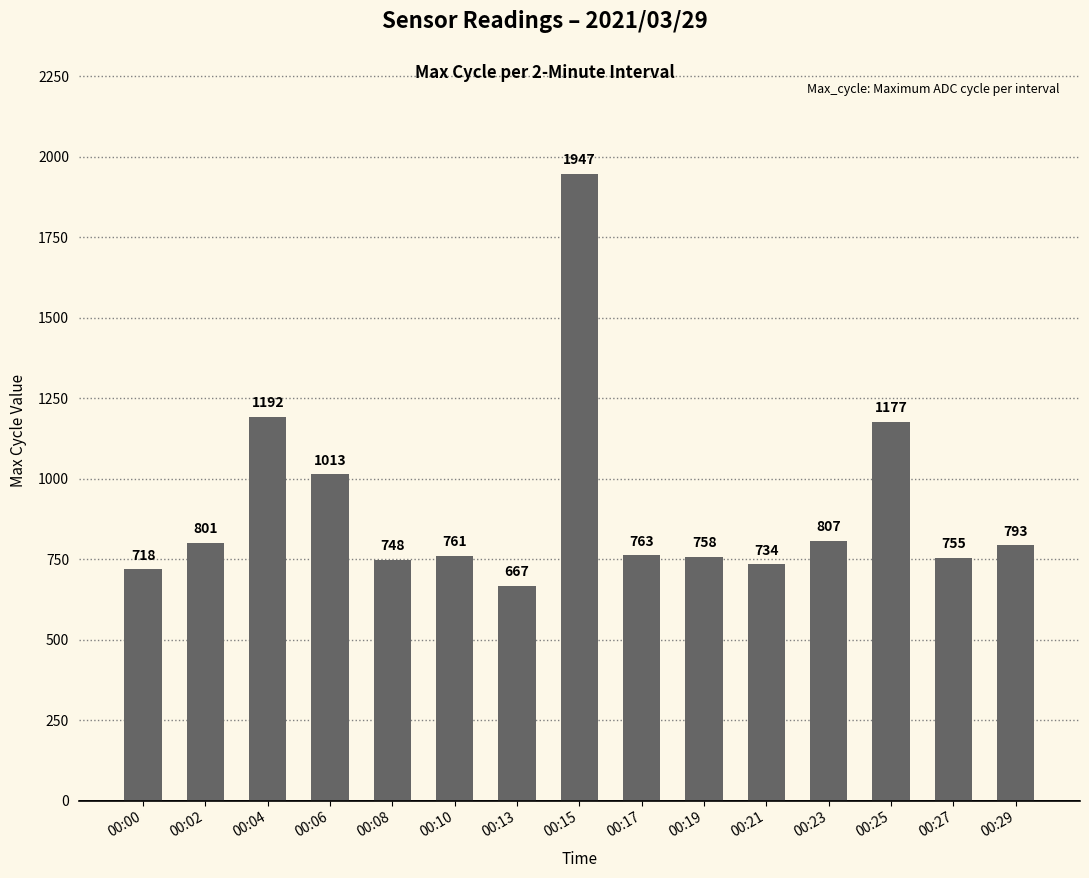

What is the greatest value displayed?

1947